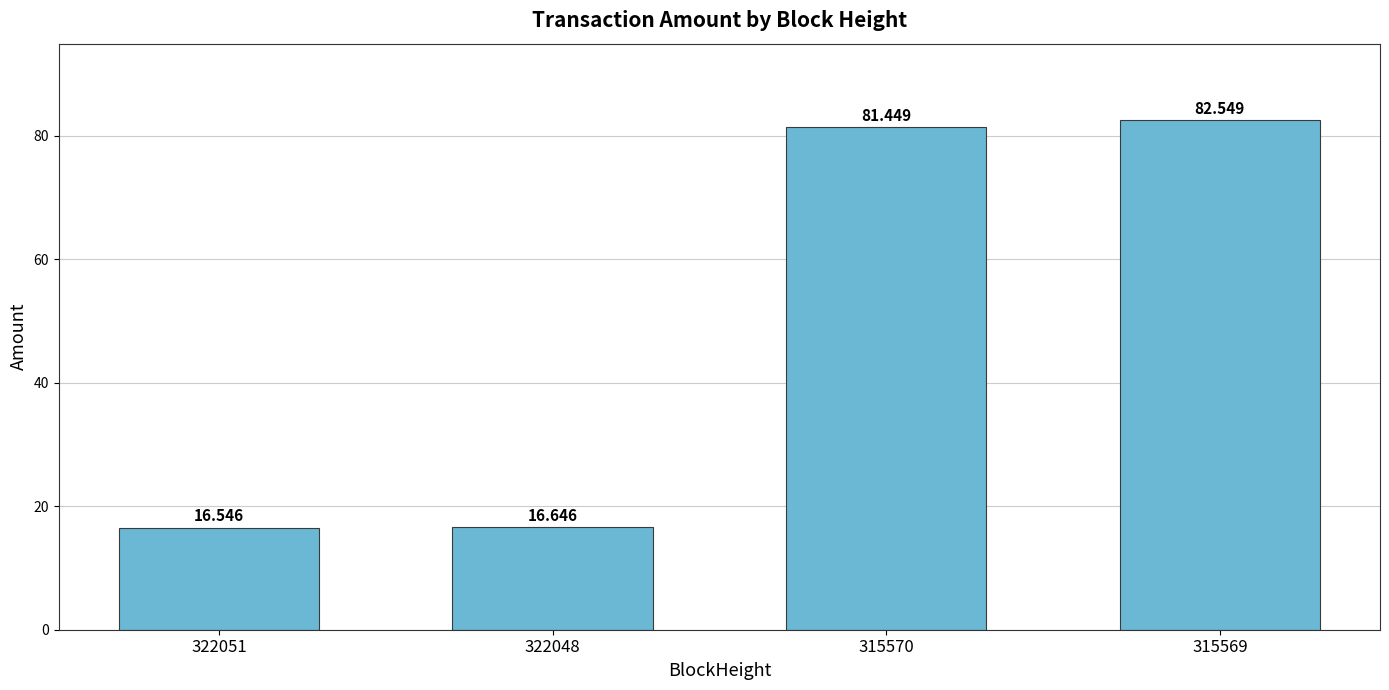

What is the greatest value displayed?

82.5